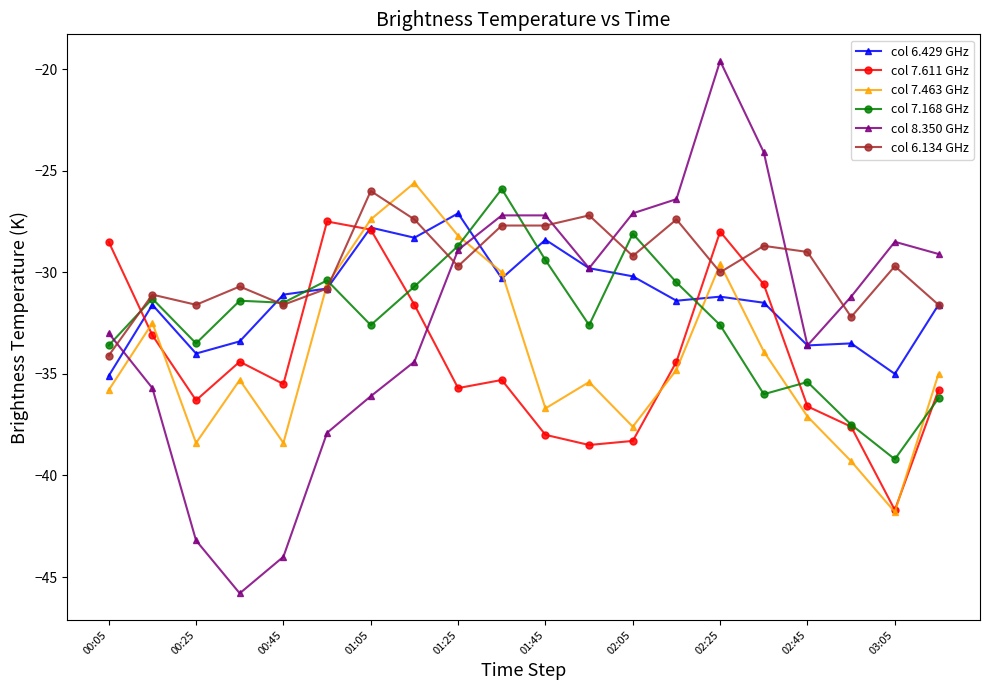

Which series has the largest total across all categories?

col 6.134 GHz